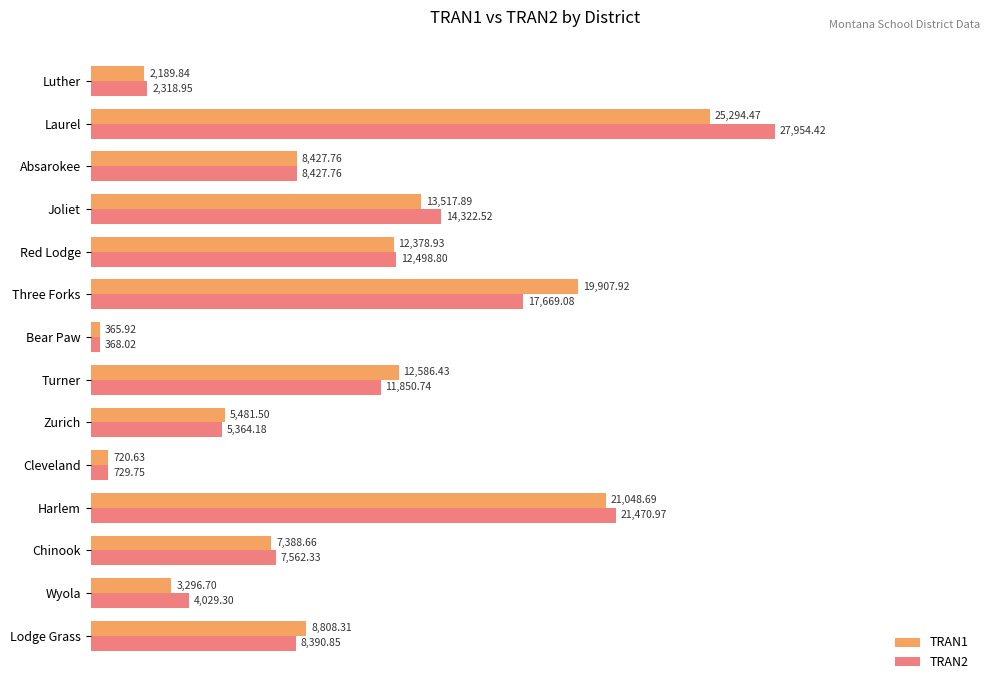

Which series has the largest total across all categories?

TRAN2